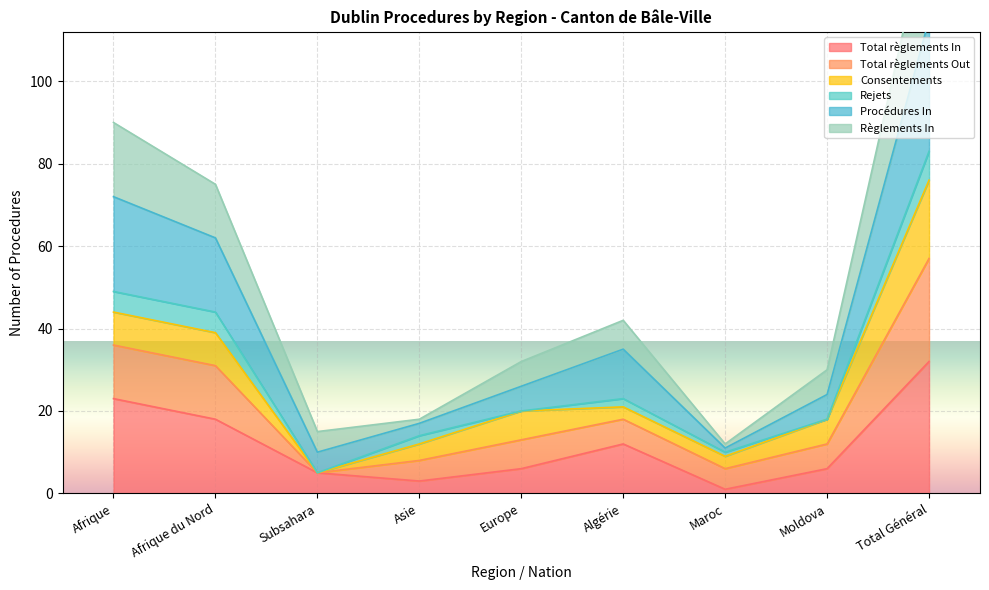

At which label does Total règlements In reach its peak?

Total Général